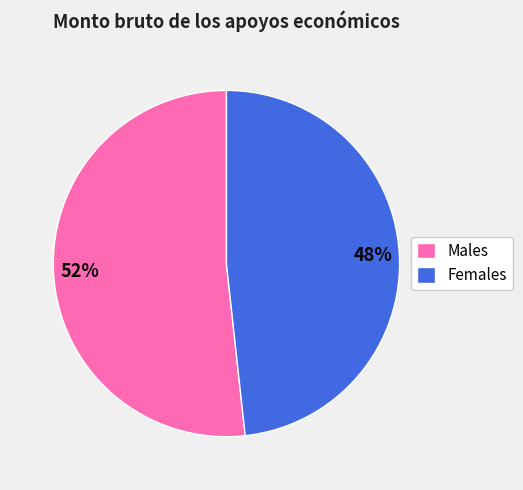

Count the number of slices in the pie.

2